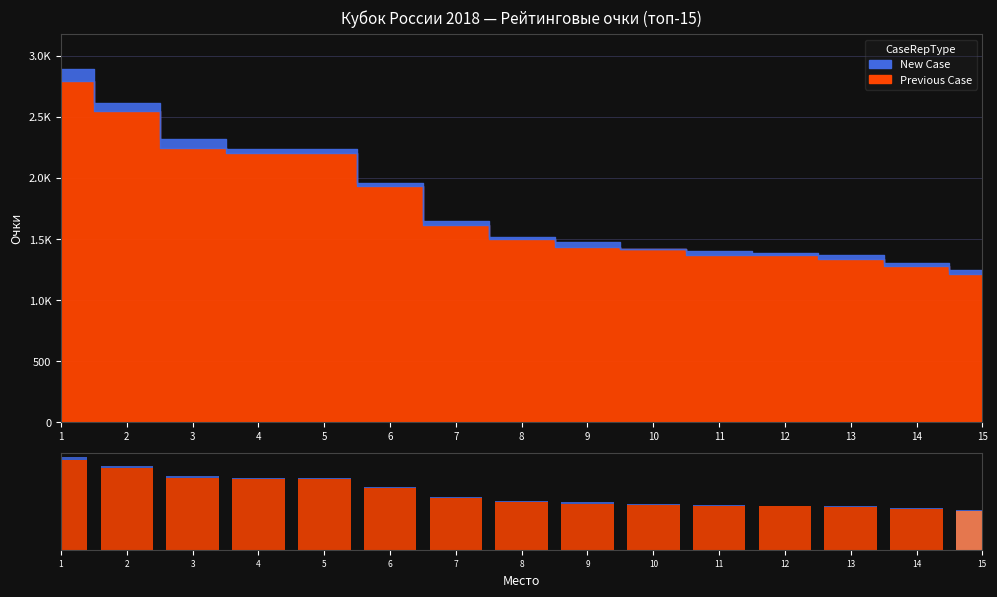

Are the bars horizontal?

No